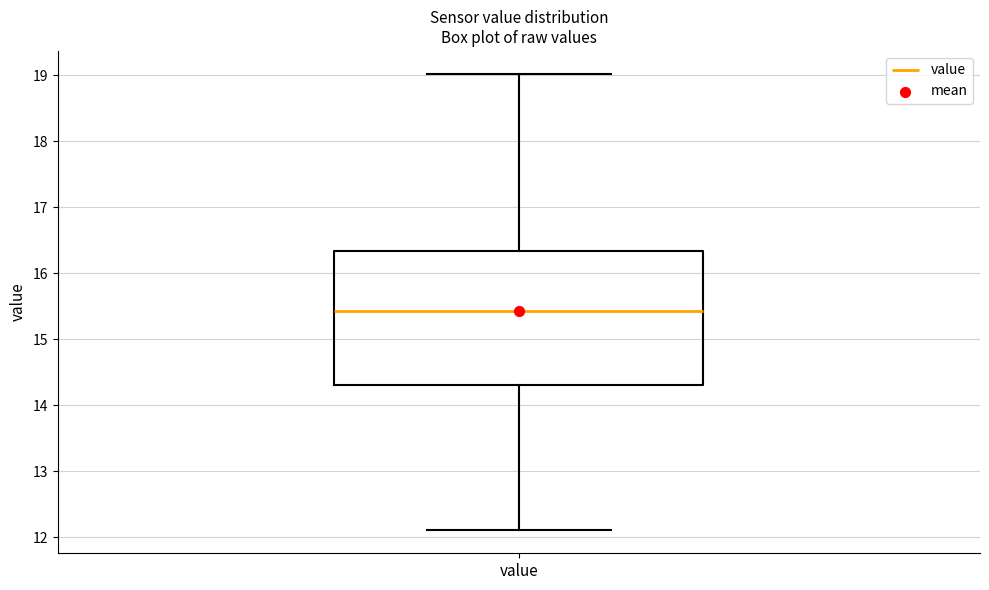

Where does the lower whisker of the box for value end on the y-axis? The values are not printed on the chart, so give them approximately, as read against the axis.

12.1